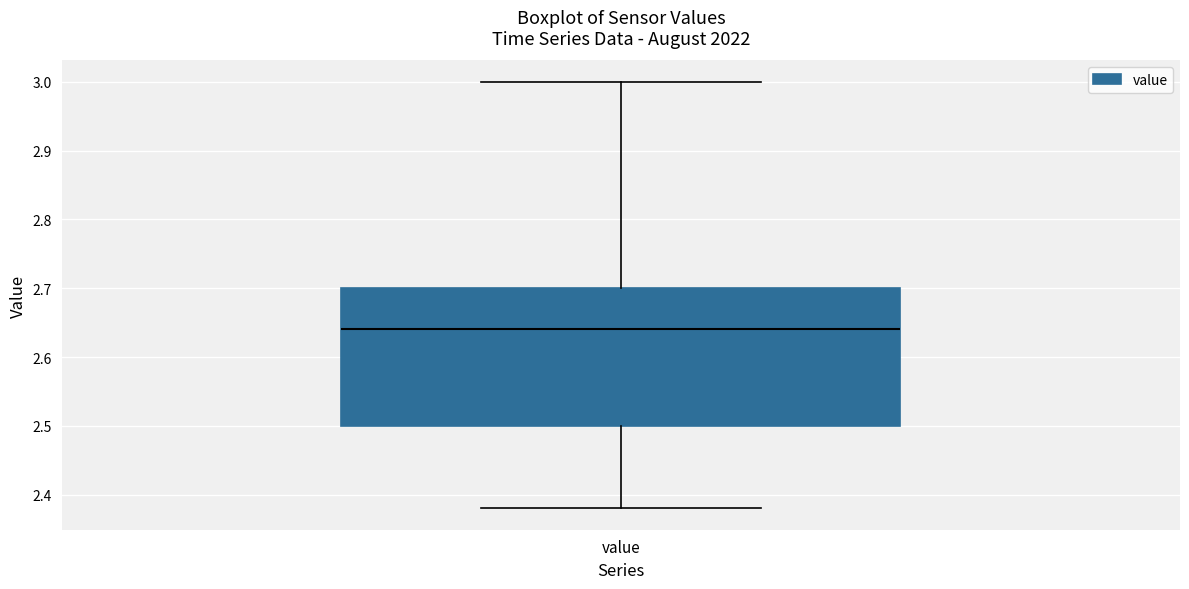

Read this box plot against the y-axis: the position of the median line, the range covered by the box, and the ends of both whiskers. The values are not printed on the chart, so give them approximately, as read against the axis.

median 2.64, box 2.50 to 2.70, whiskers 2.38 to 3.00